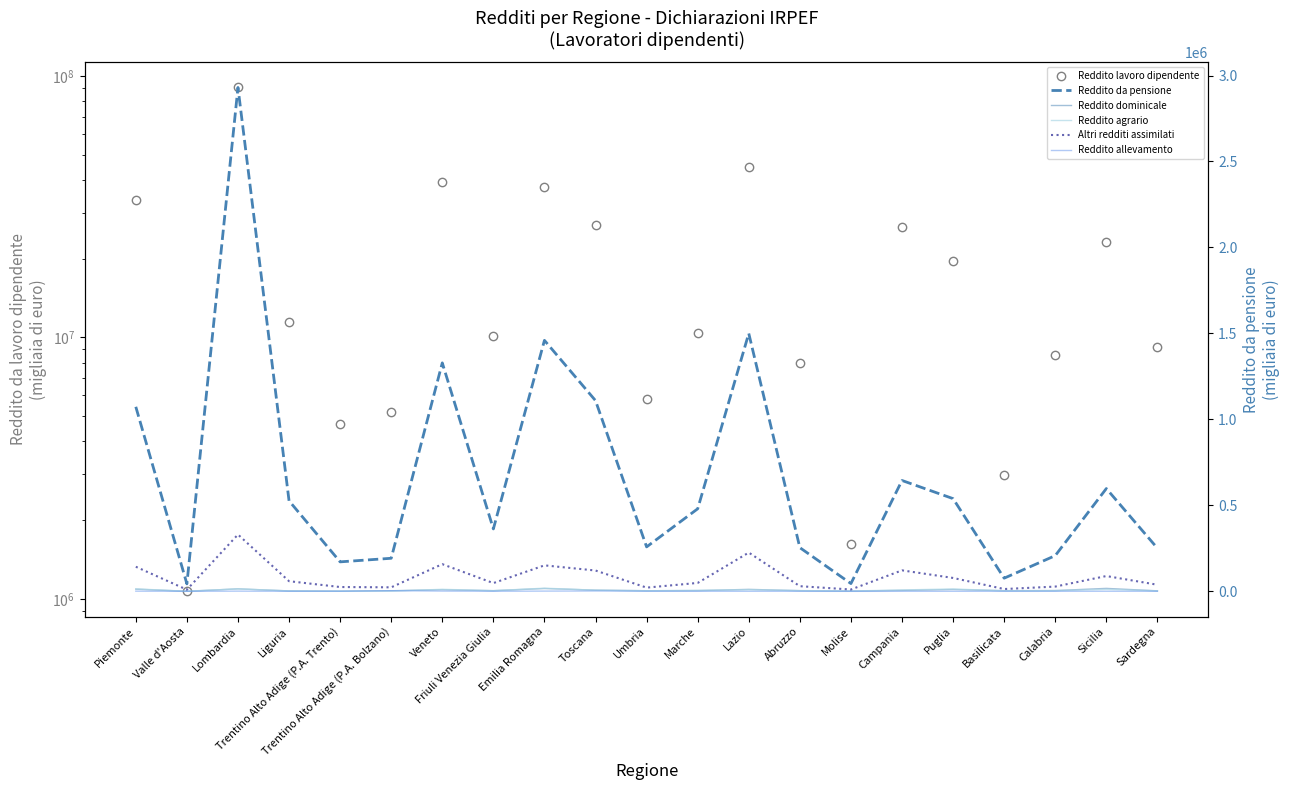

What is the lowest value of the Altri redditi assimilati series?

9591